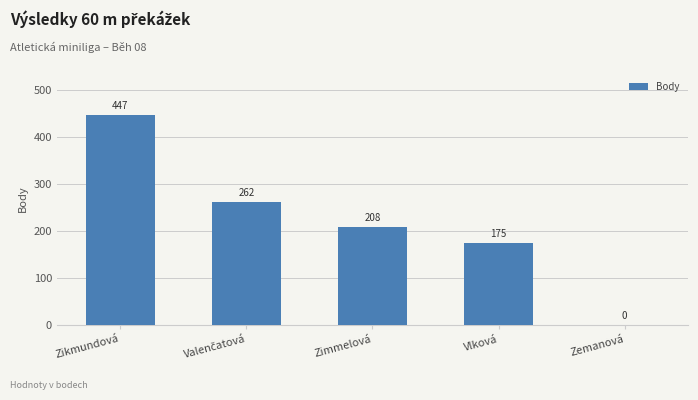

At which label is the value closest to 223?

Zimmelová